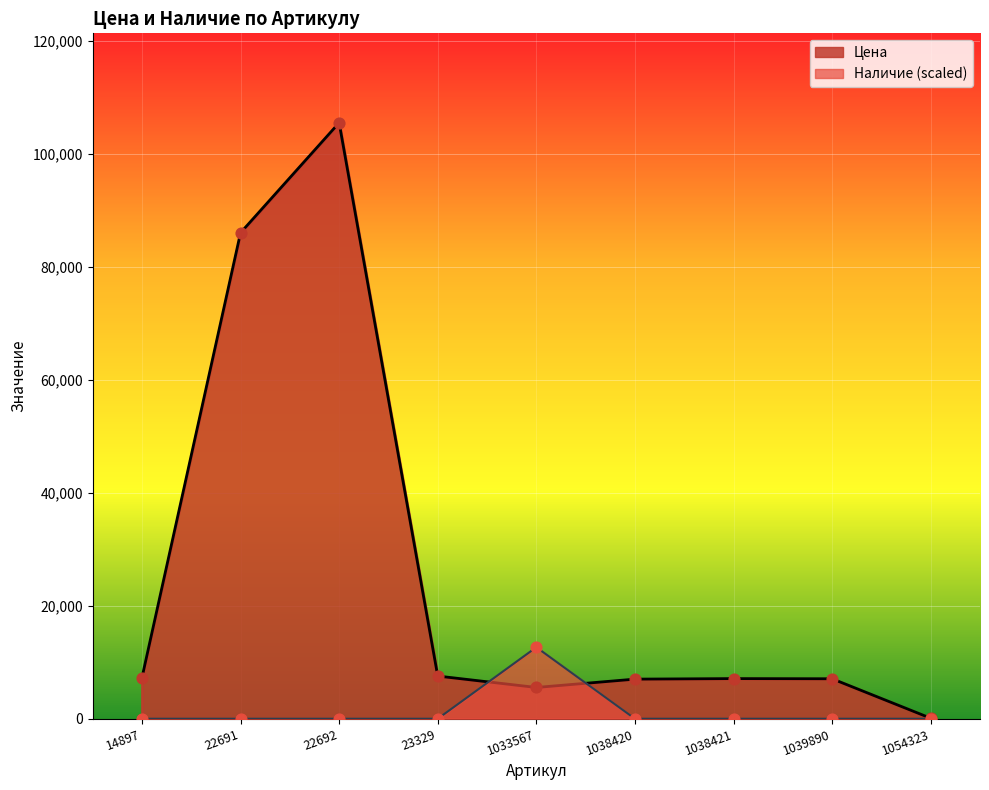

What are all the series names shown in the legend?

Цена, Наличие